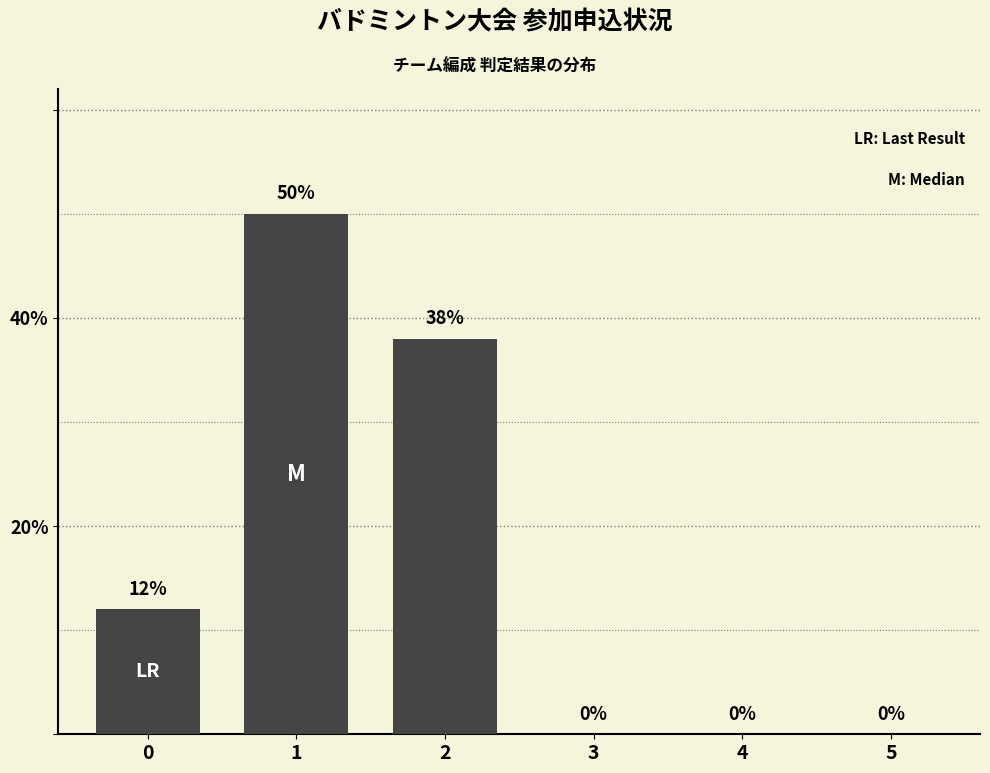

Is it true that the value at 0 is 12?

True